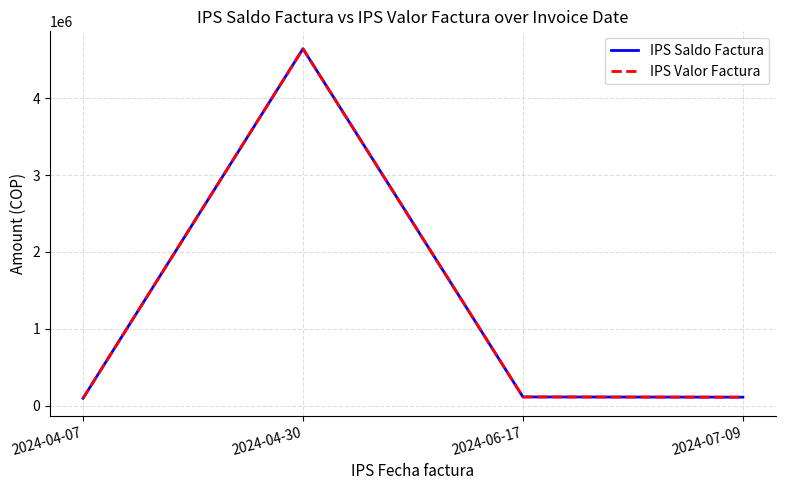

How many lines are shown in the chart?

2